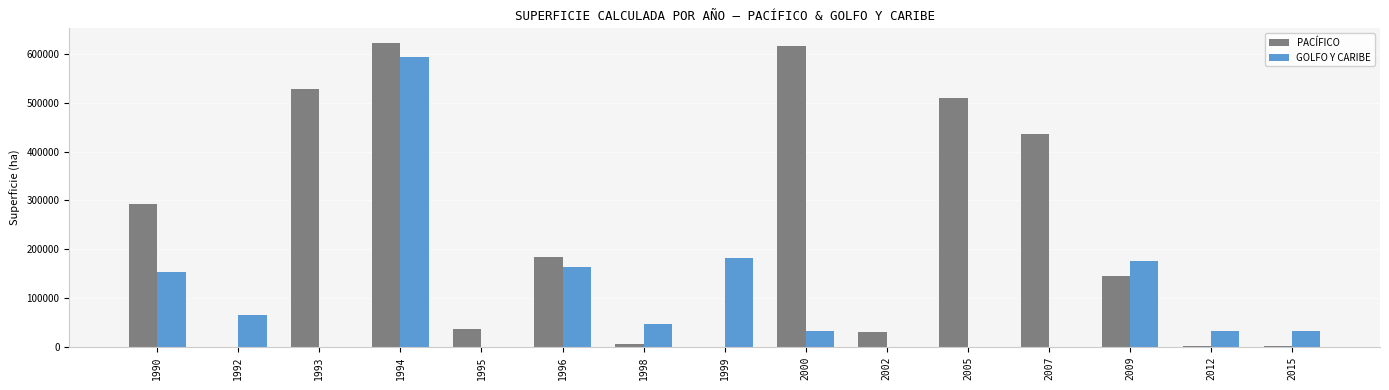

What is the sum of all PACÍFICO values?

3408734.7